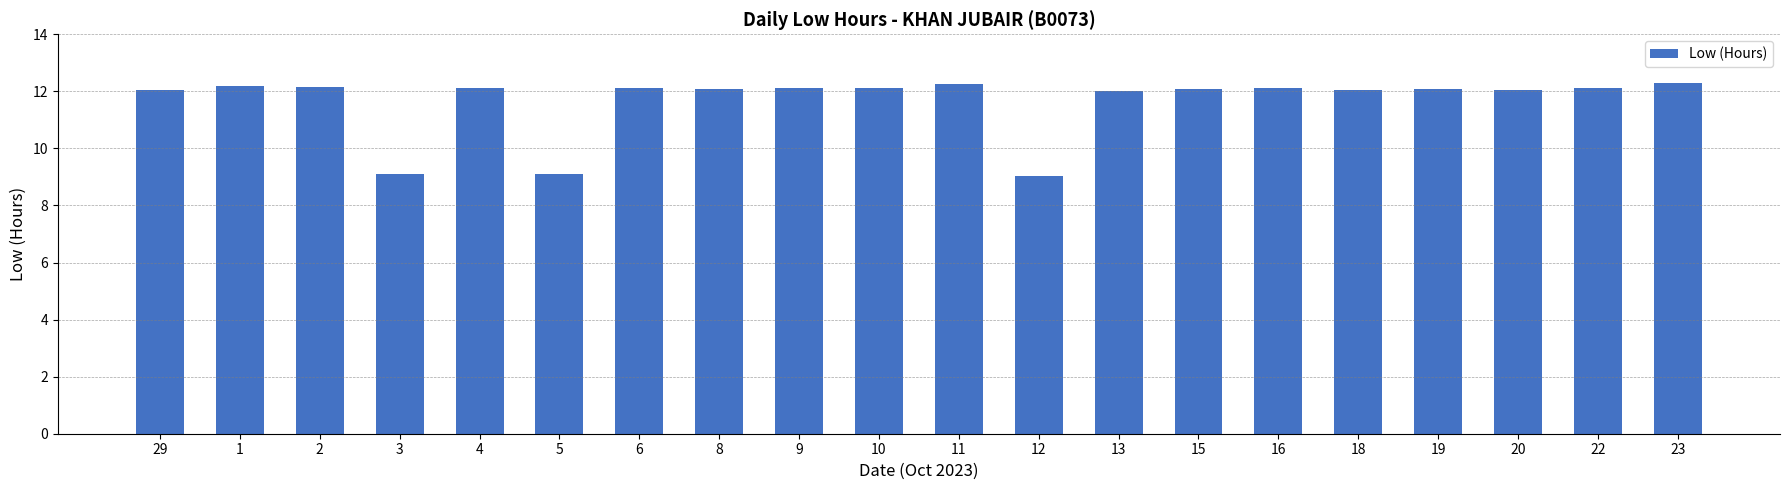

What position from the left is 16?

15